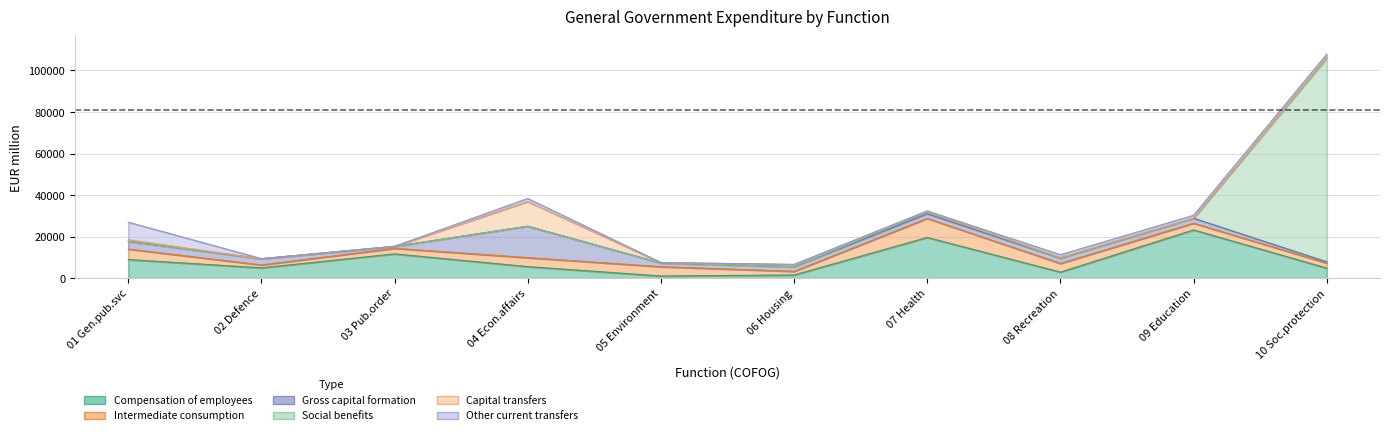

At Social protection, list the series in order from largest to smallest.

Social benefits, Compensation of employees, Intermediate consumption, Other current transfers, Capital transfers, Gross capital formation